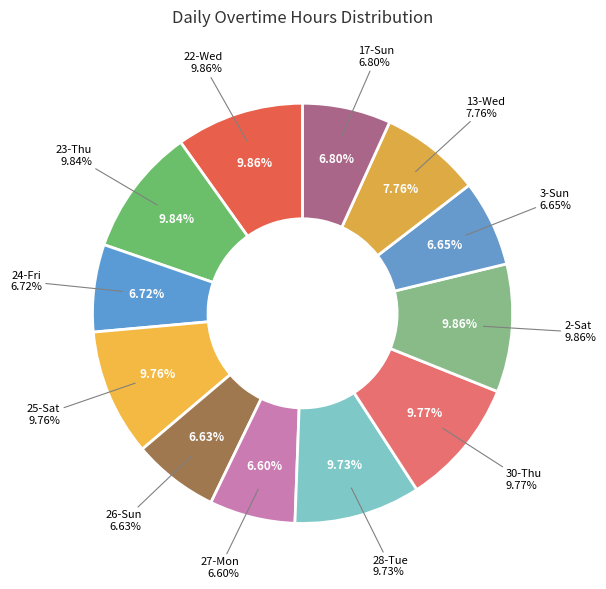

To the nearest percent, what portion does 2-Sat represent?

10%